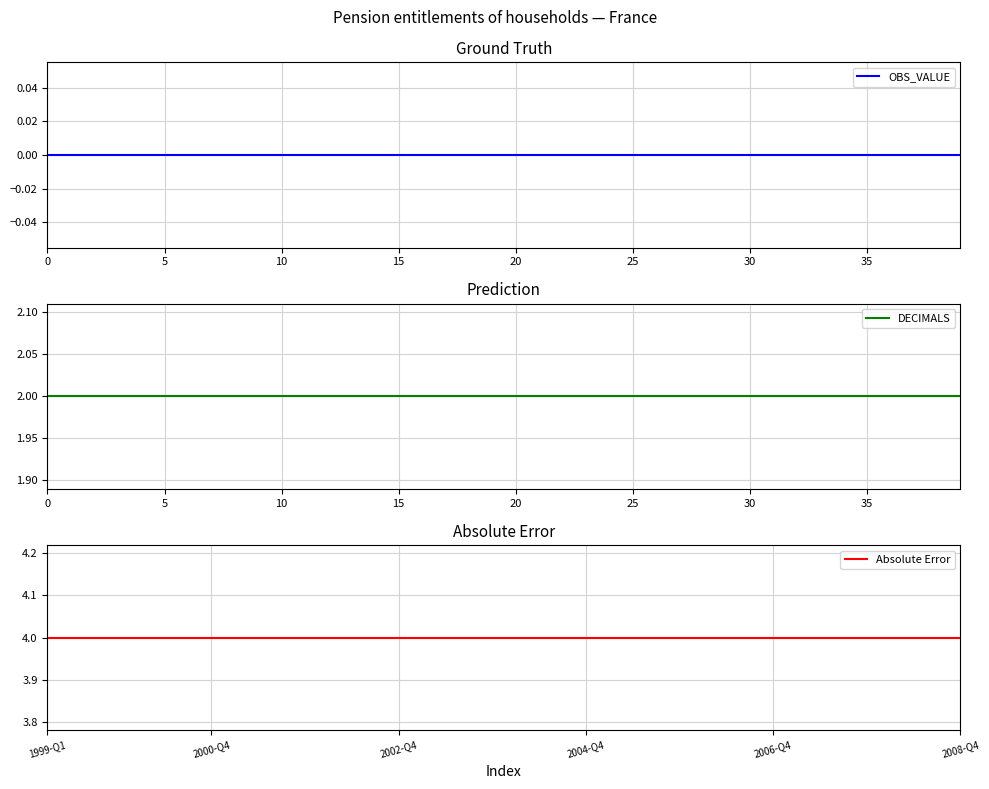

Rank the series by their maximum value, from highest to lowest.

Absolute Error, DECIMALS, OBS_VALUE